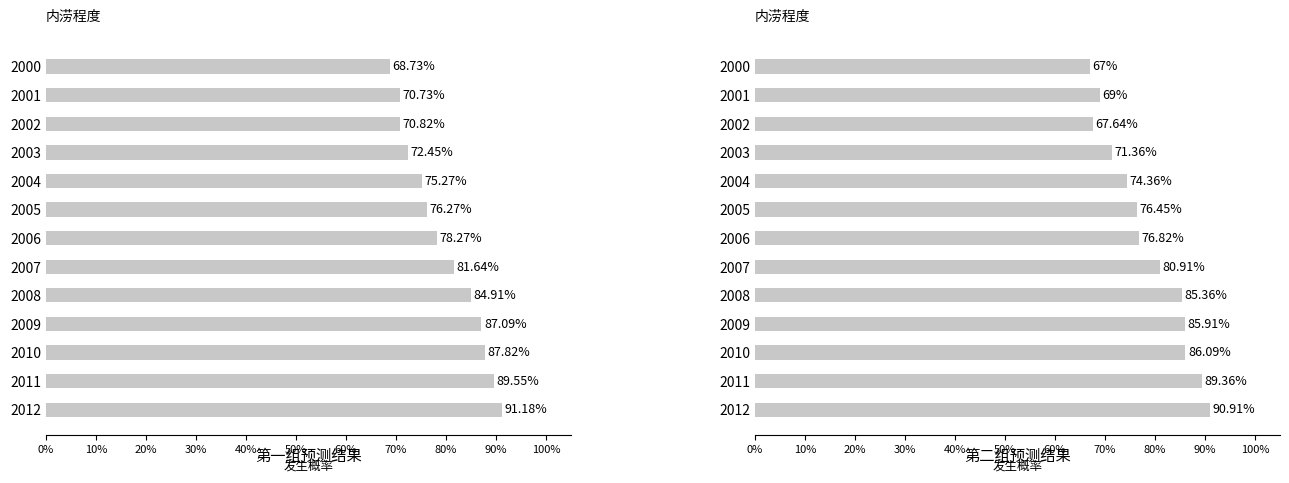

What is the lowest value of the Total (Naces B_S) series?

68.7